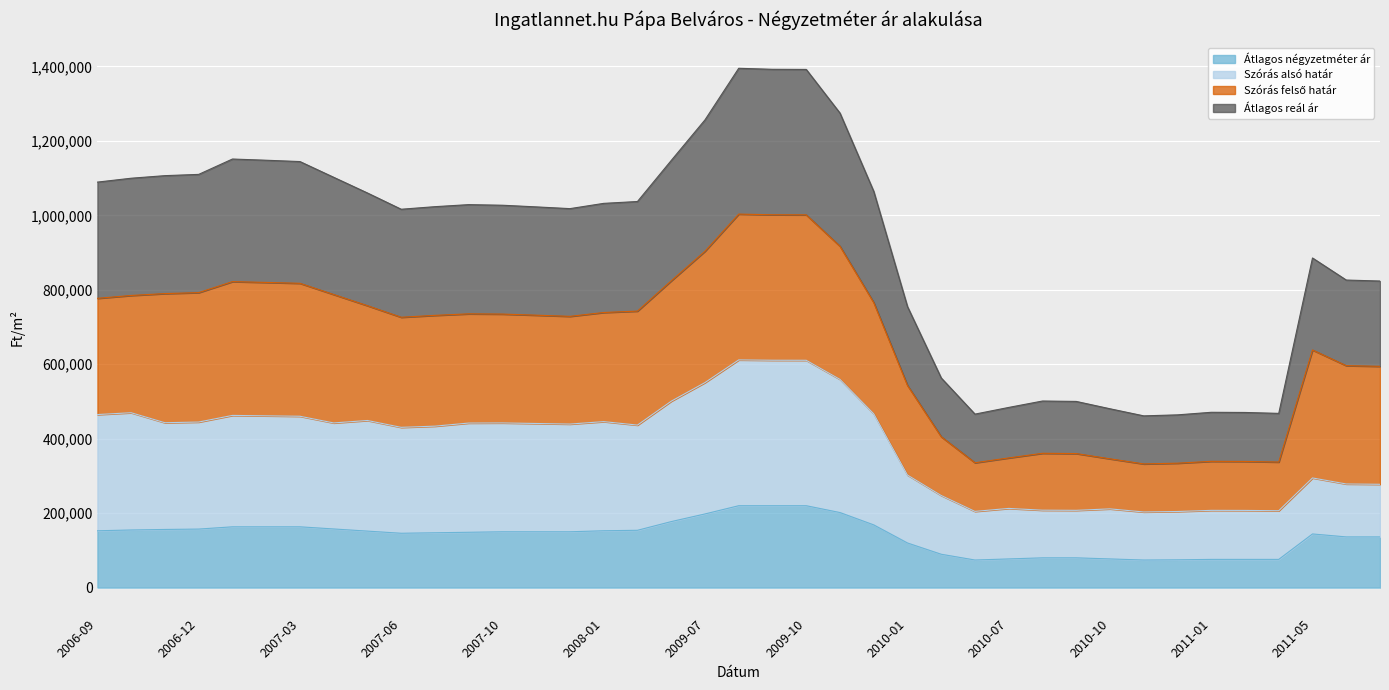

What is the minimum value for Átlagos négyzetméter ár?

74166